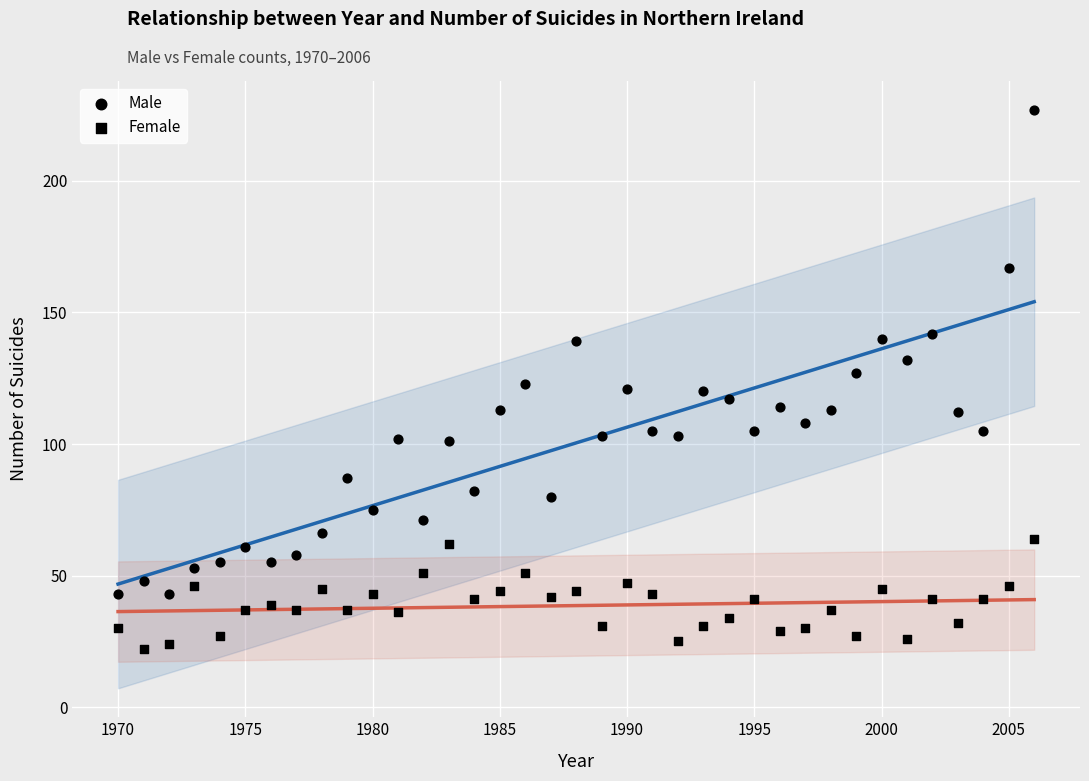

How many points are shown in the scatter plot?

74